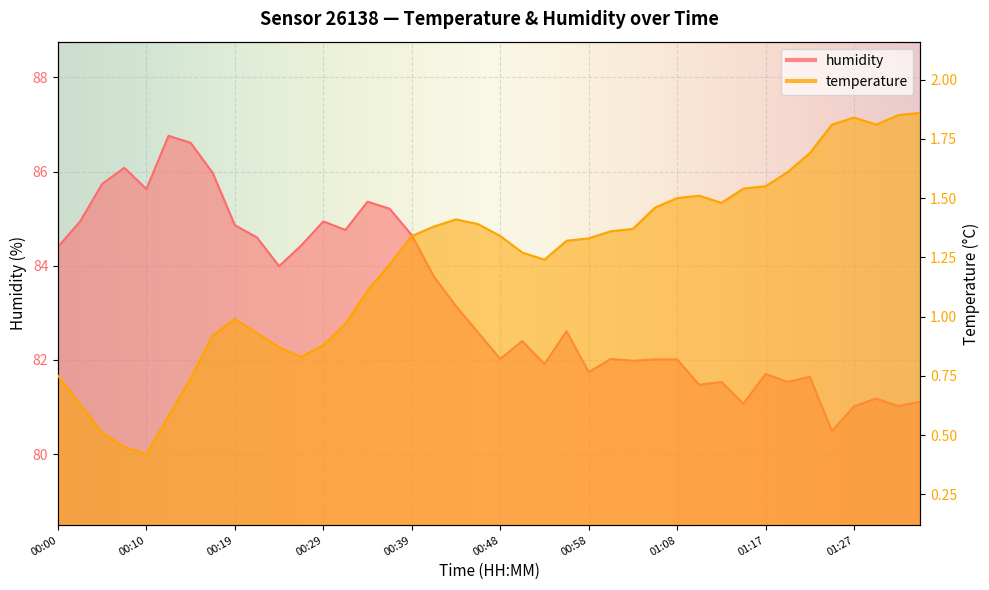

What is the value of the humidity point at the 21st from the left?

82.0